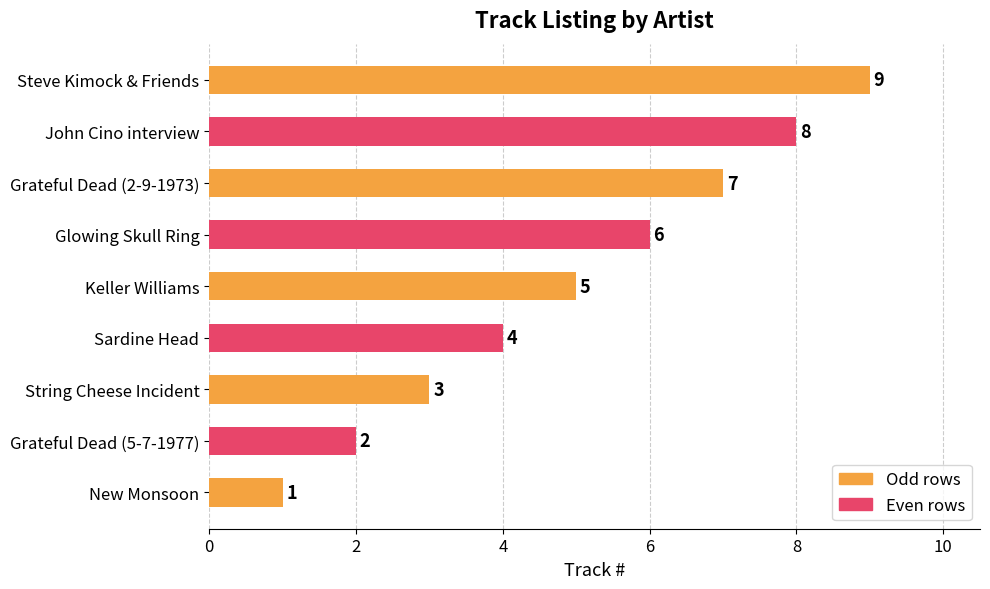

List the labels in order of value, largest first.

Steve Kimock & Friends, John Cino interview, Grateful Dead (2-9-1973), Glowing Skull Ring, Keller Williams, Sardine Head, String Cheese Incident, Grateful Dead (5-7-1977), New Monsoon